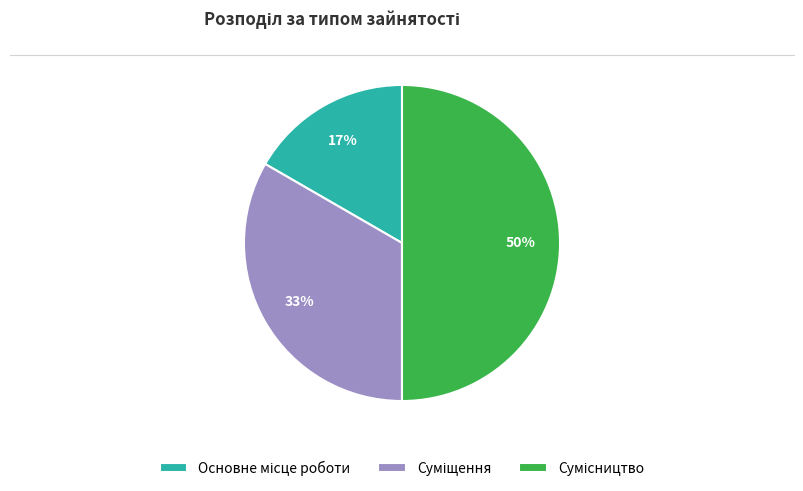

To the nearest percent, what is the difference between the largest and smallest slice percentages?

33%